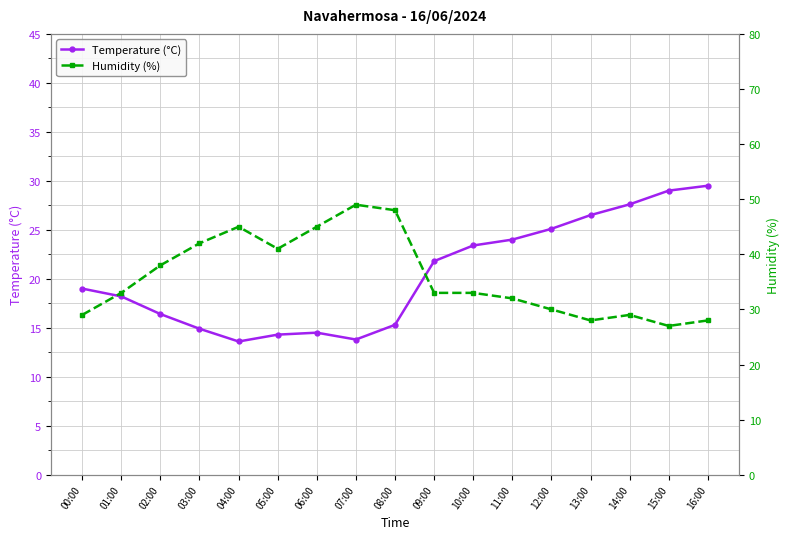

At which label does Temperature (°C) first exceed 19?

09:00